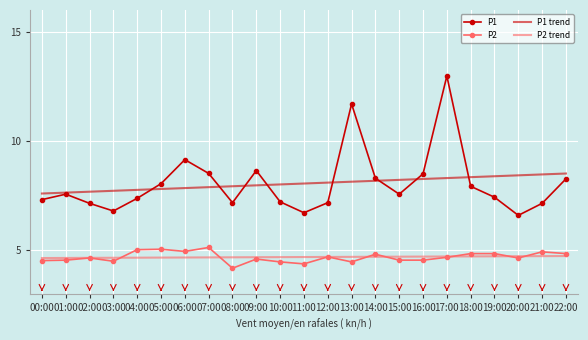

Count the number of categories in the chart.

23